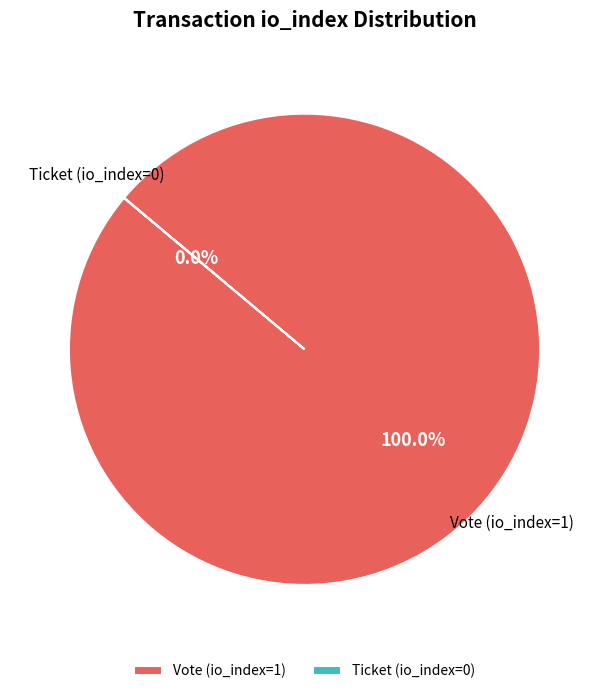

What is the change in value from Vote (io_index=1) to Ticket (io_index=0)?

-1